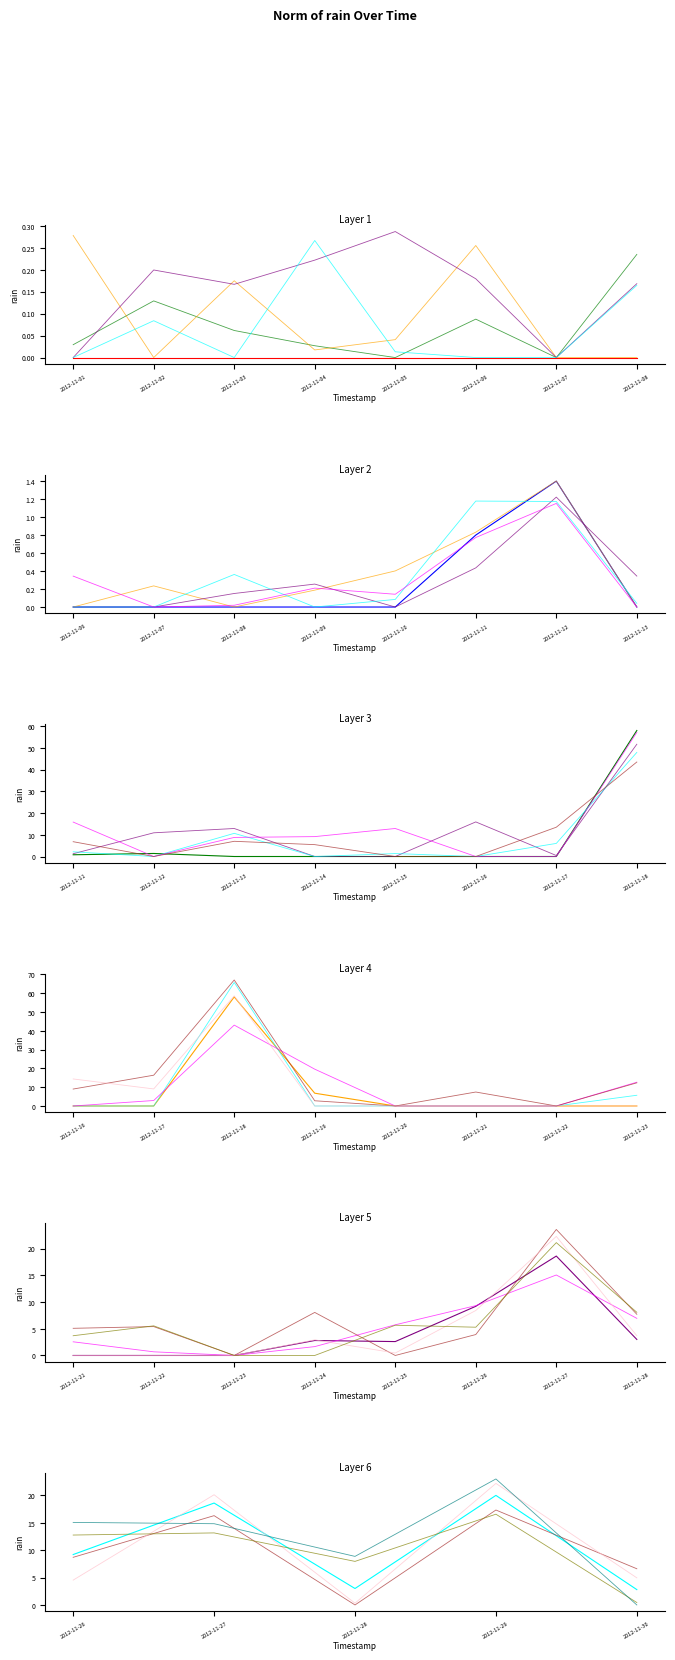

True or false: the data shows 0.0 at 2012-11-09.

True